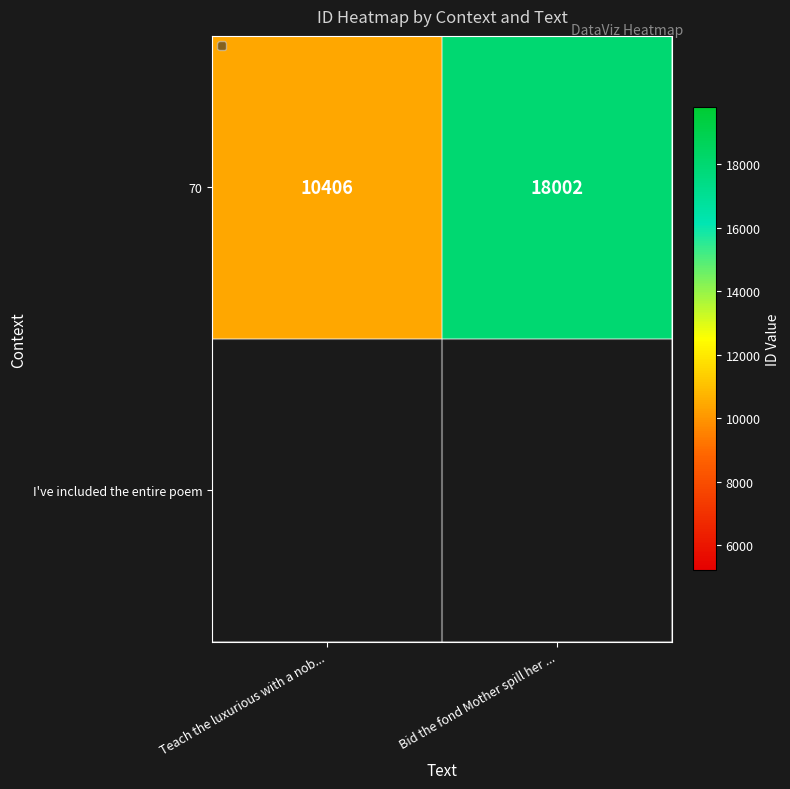

Read the value at Teach the luxurious with a nob..., to the nearest 50.

10400